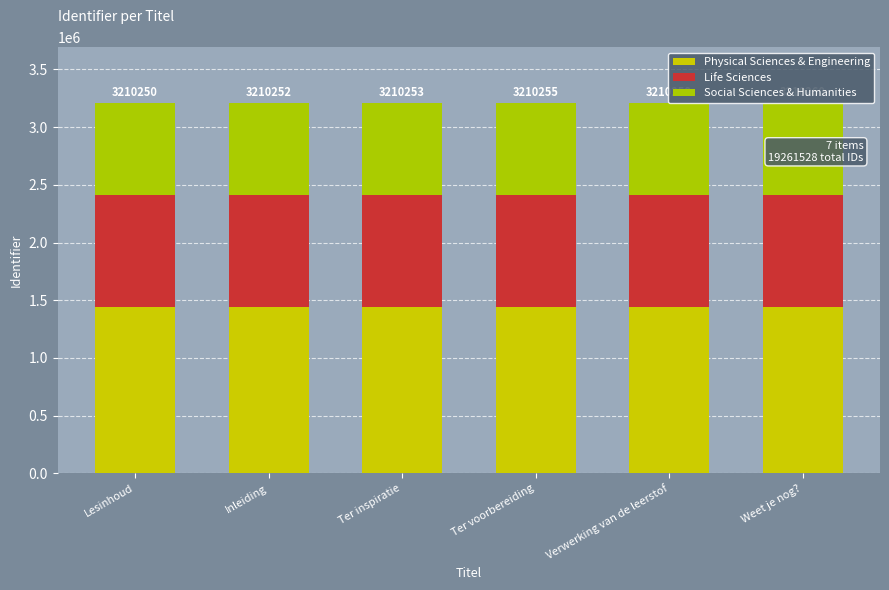

At Weet je nog?, list the series in order from largest to smallest.

Physical Sciences & Engineering, Life Sciences, Social Sciences & Humanities